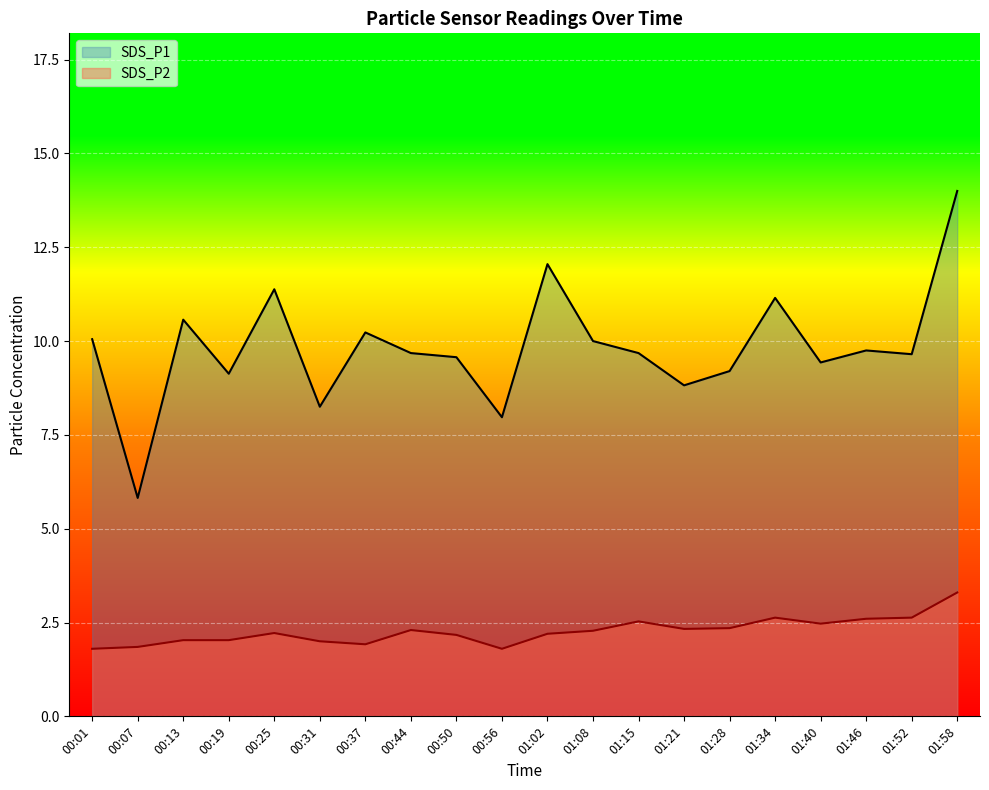

List the series in order of their overall mean, lowest first.

SDS_P2, SDS_P1